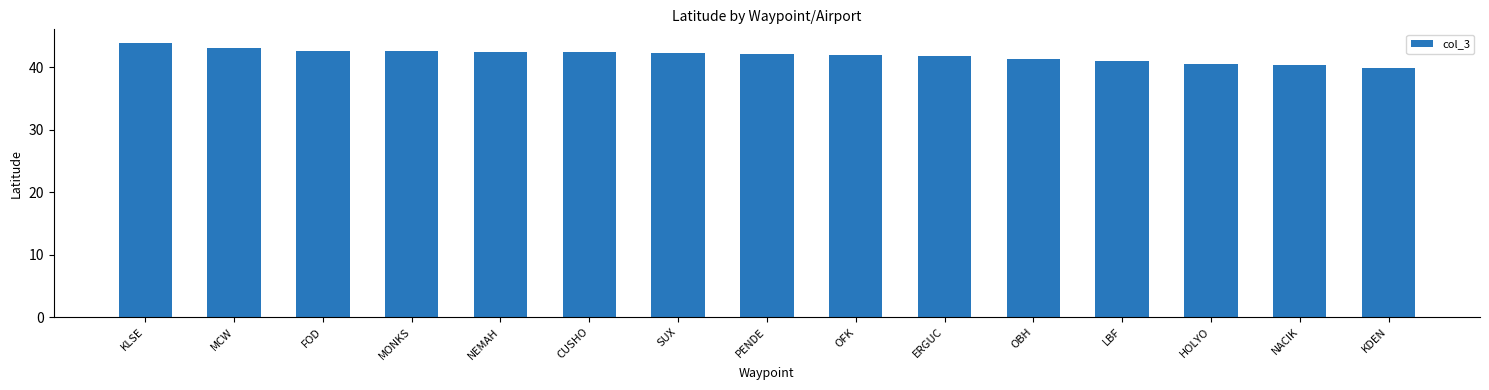

Does the chart contain any negative values?

No